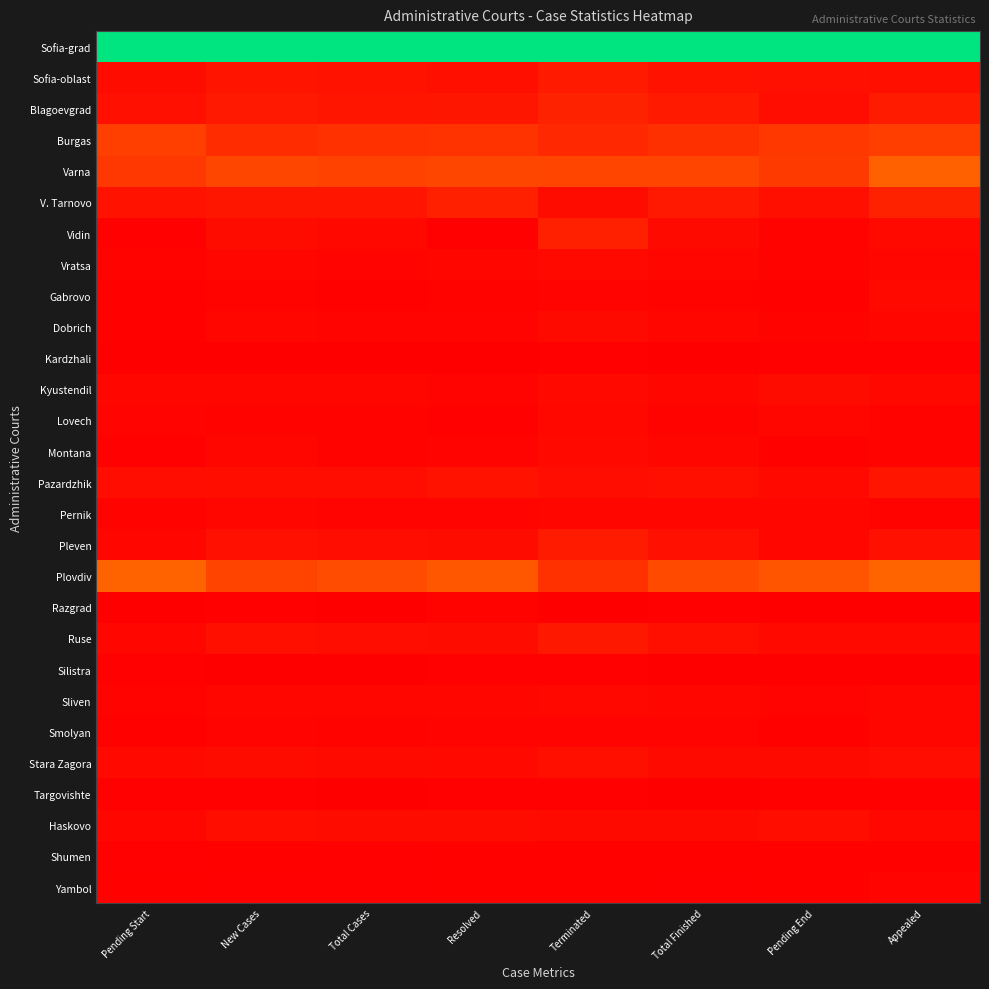

Which series has the widest spread of values?

Plovdiv